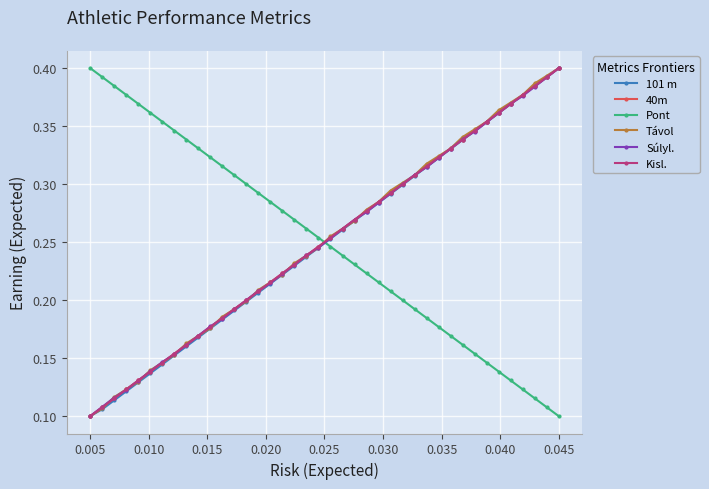

How many Pont values are between 0 and 1?

40